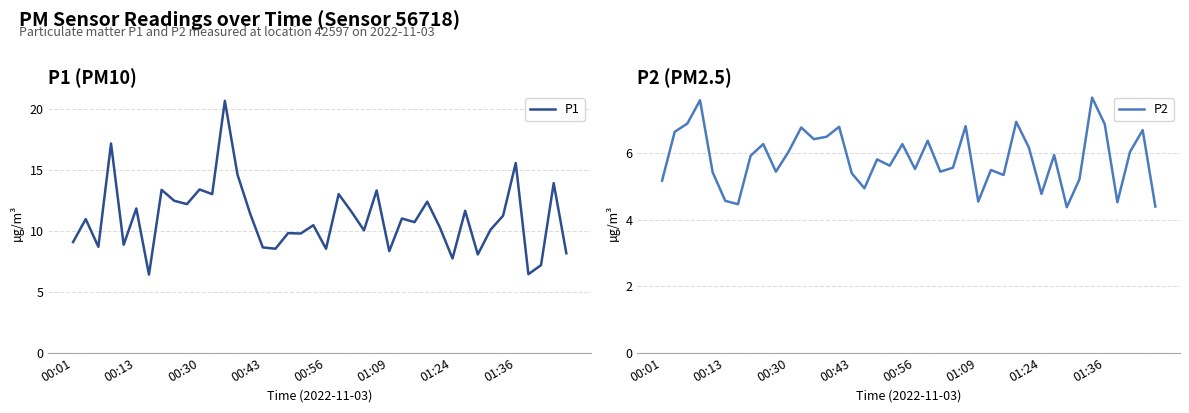

Where does the P2 series first go above 5?

00:01